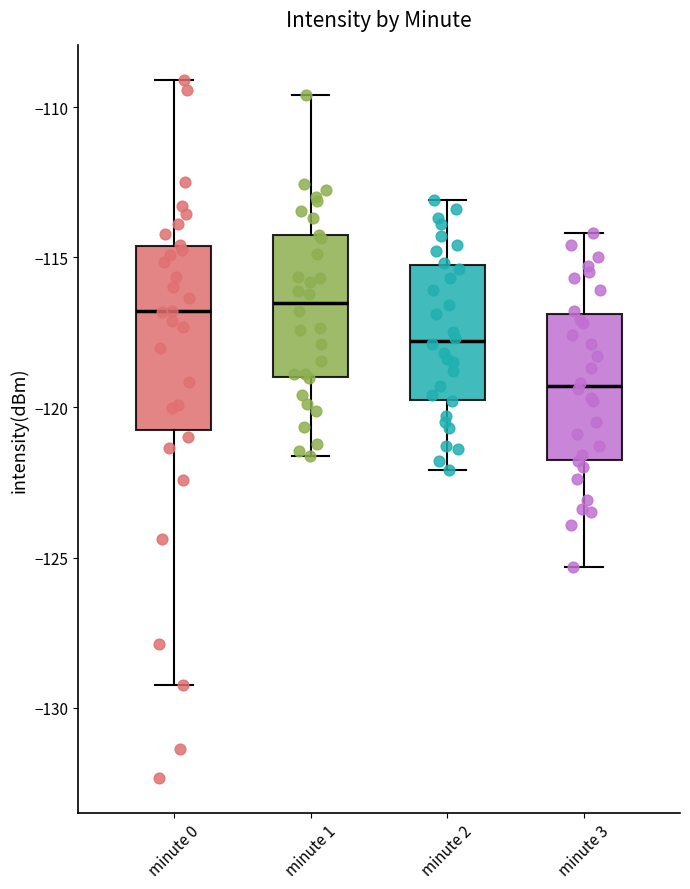

Where does the median line of the box for minute 1 sit on the y-axis? The values are not printed on the chart, so give them approximately, as read against the axis.

-116.5